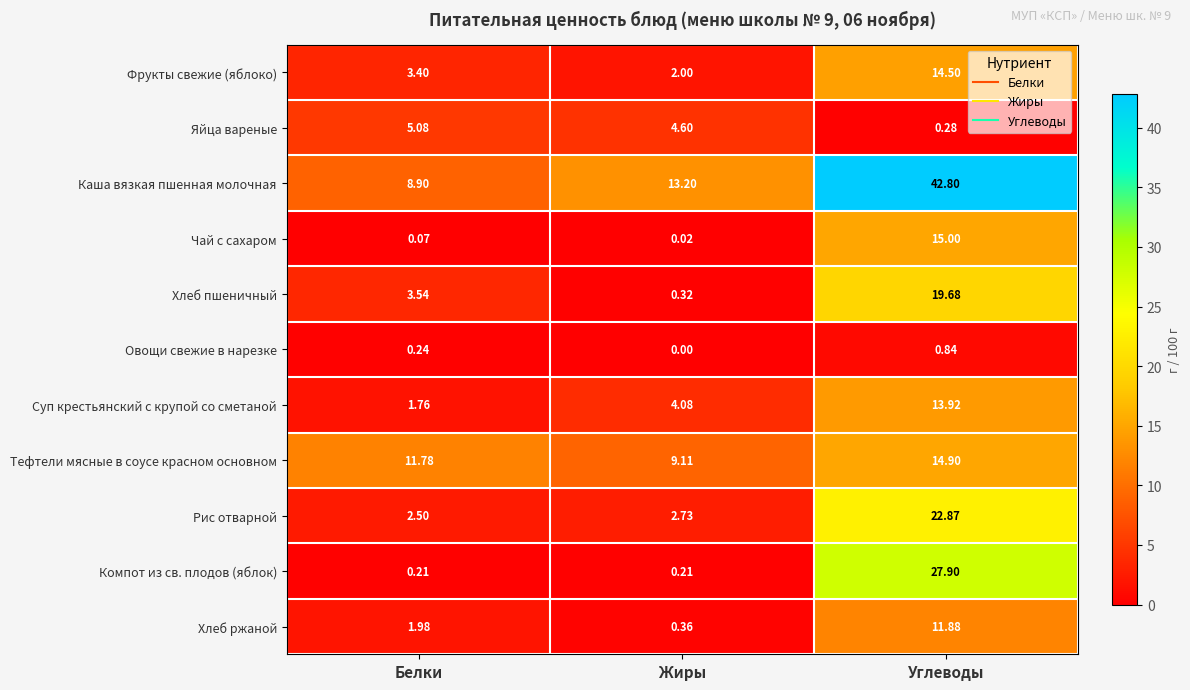

Where is Каша вязкая пшенная молочная nearest to the value 25?

Жиры